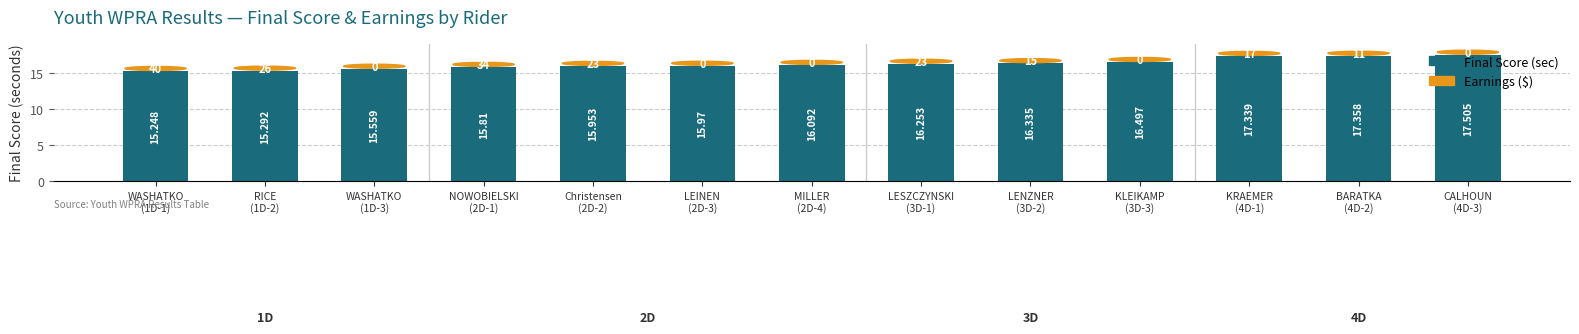

What is the value of the 6th bar from the left?

16.0